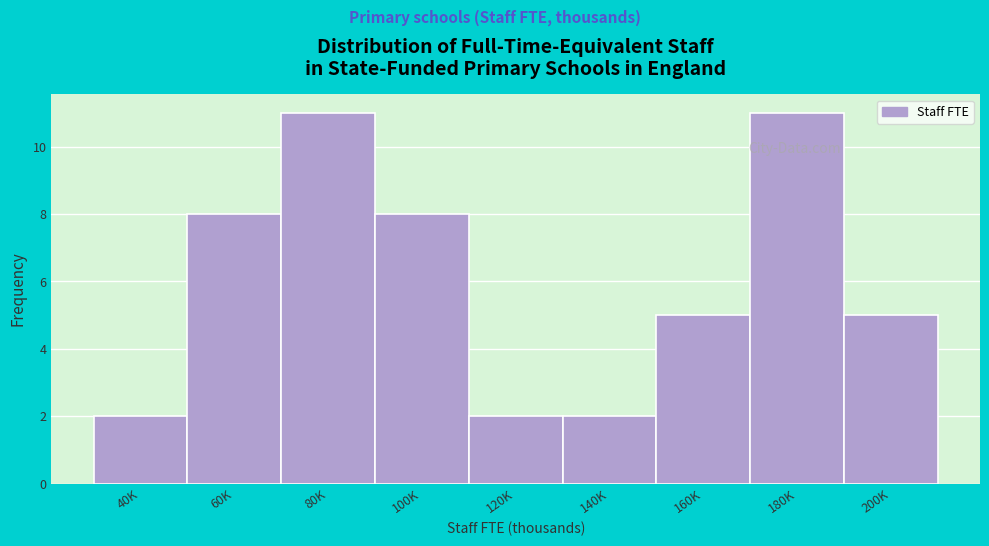

Reading left to right, transcribe all the data shown in this chart.

2	8	11	8	2	2	5	11	5